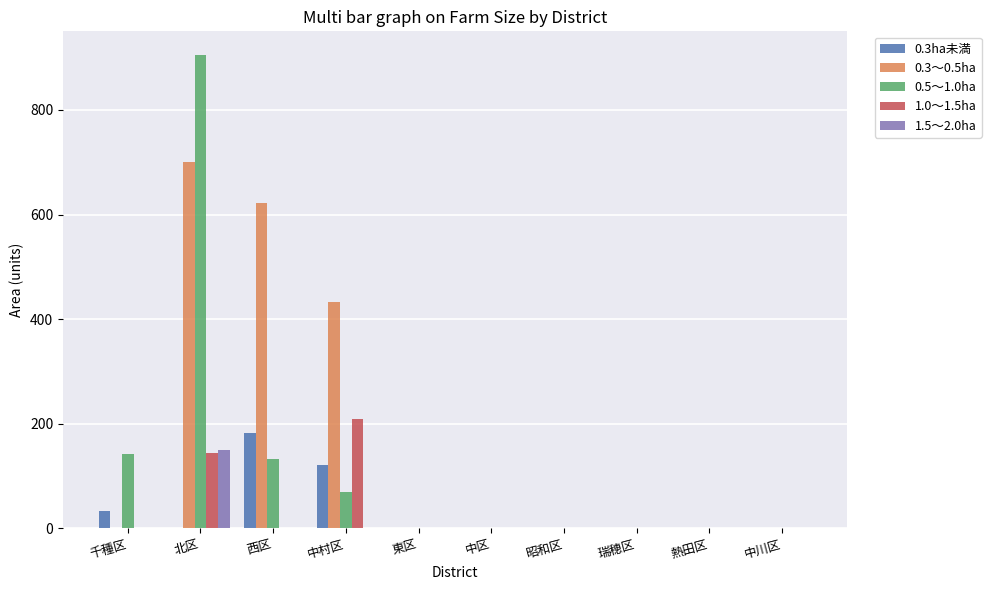

The value of 0.5～1.0ha at 熱田区 is 0. True or false?

True